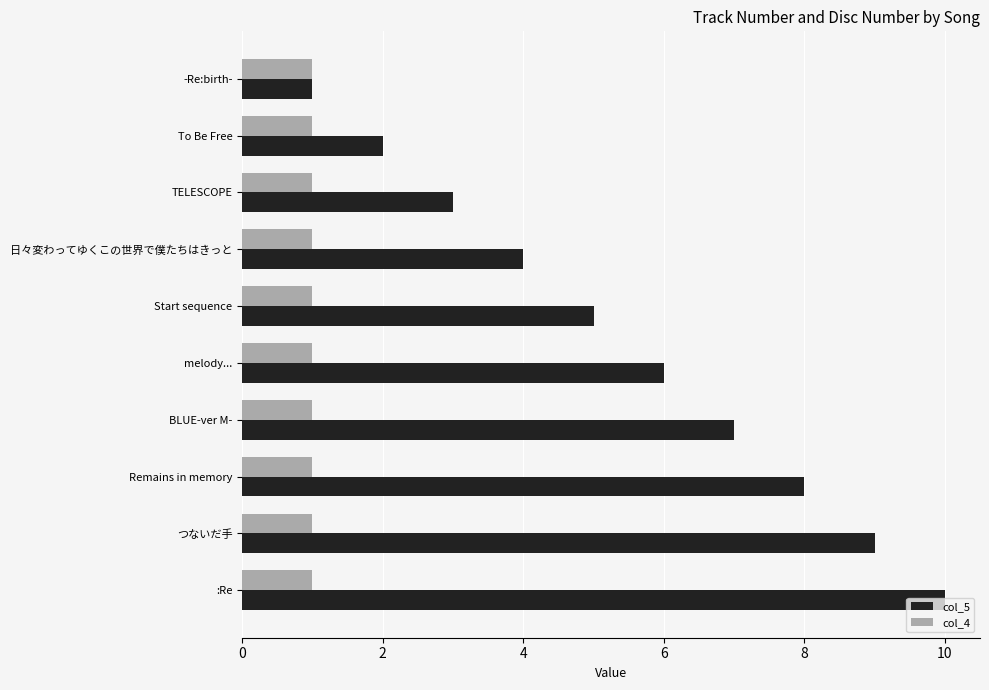

Rank the series at To Be Free from lowest to highest value.

col_4, col_5